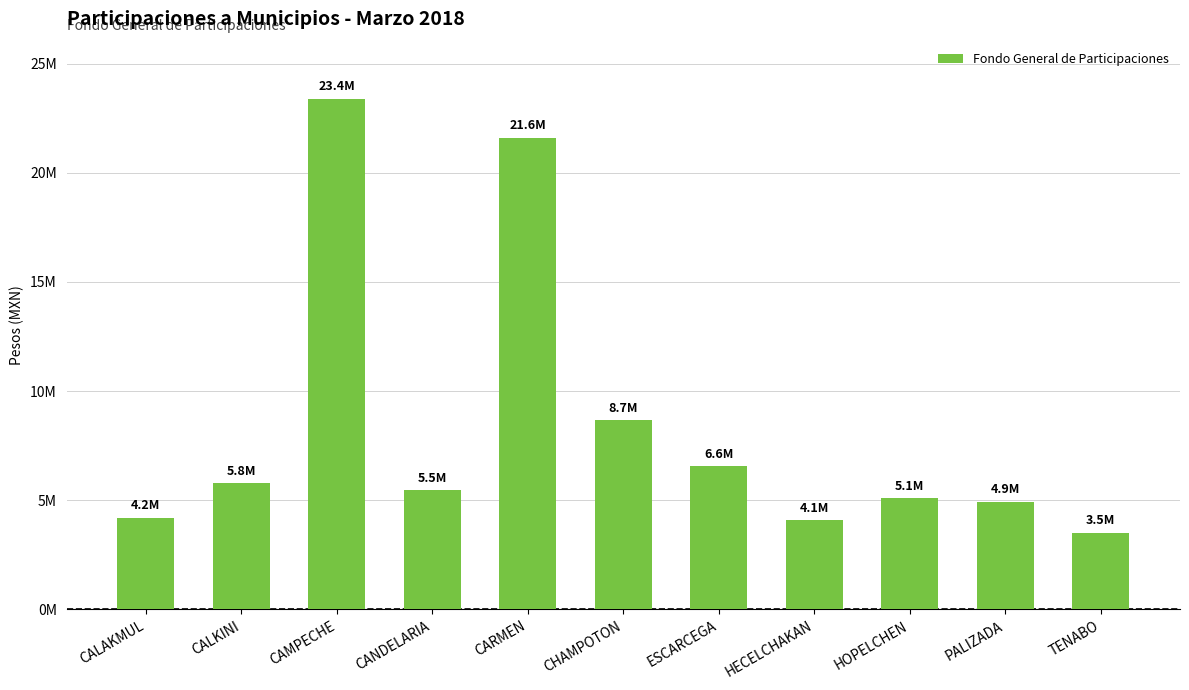

What is the change in value from CALAKMUL to CARMEN?

+17392259.6